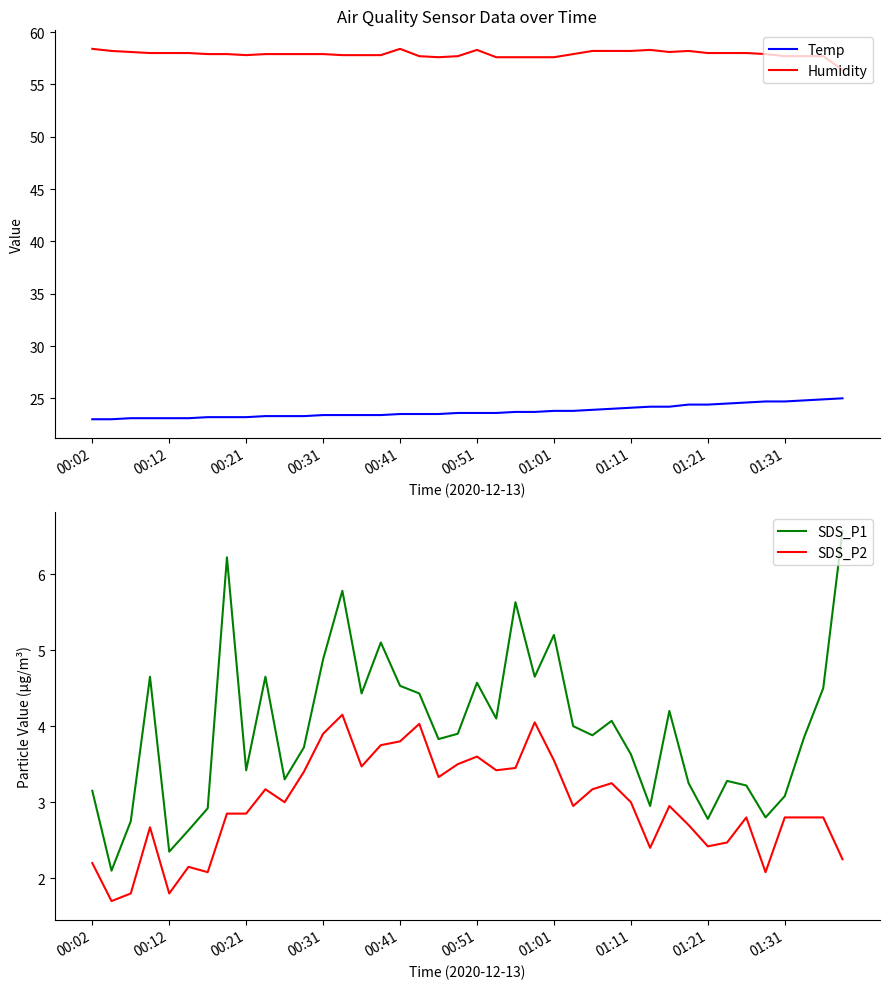

True or false: SDS_P1 and SDS_P2 cross at least once.

False